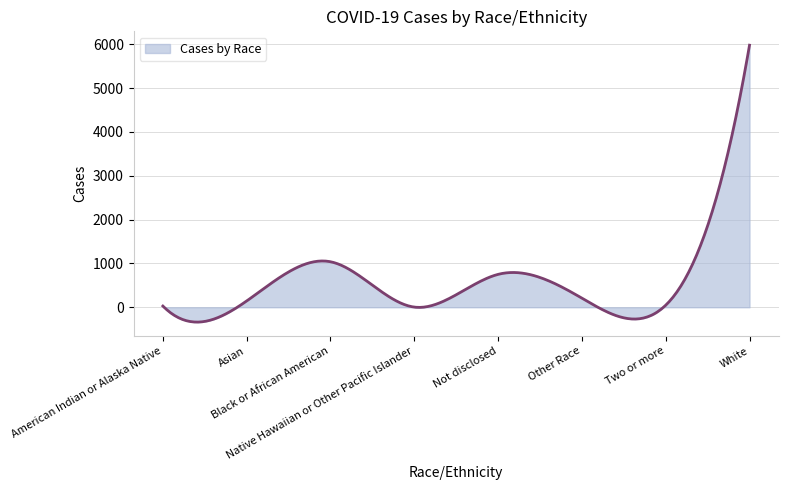

What is the greatest value displayed?

5981.0